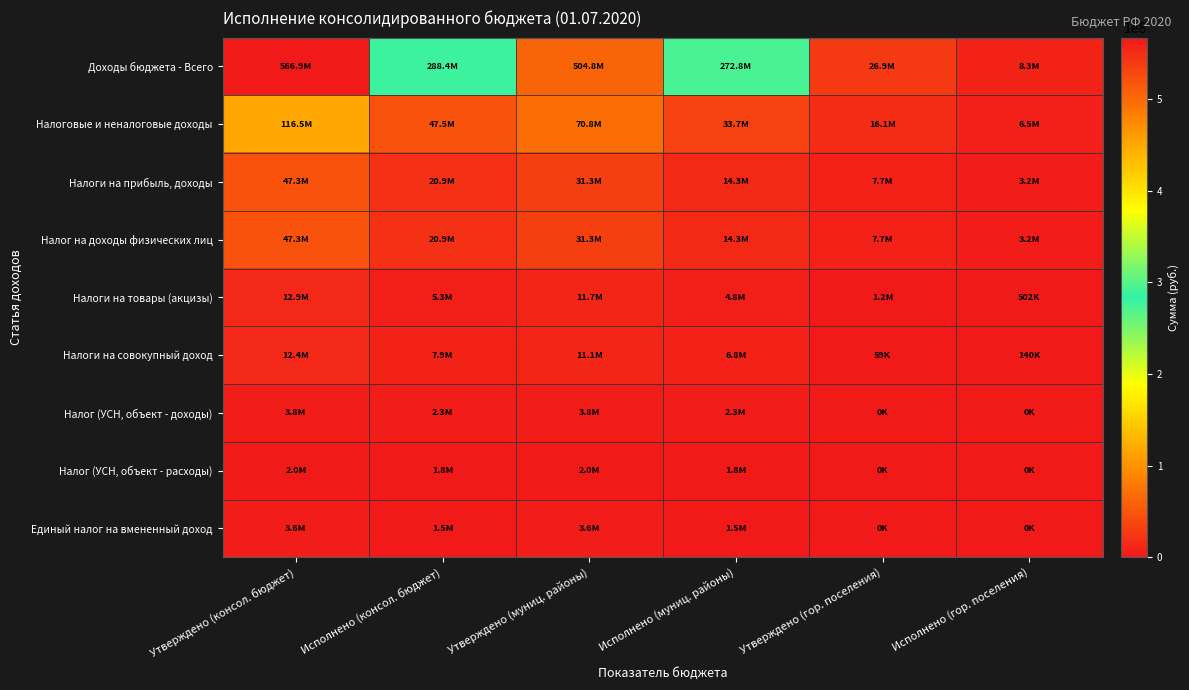

What is the difference between the highest and lowest values at Исполнено (консол. бюджет)?

286882557.5